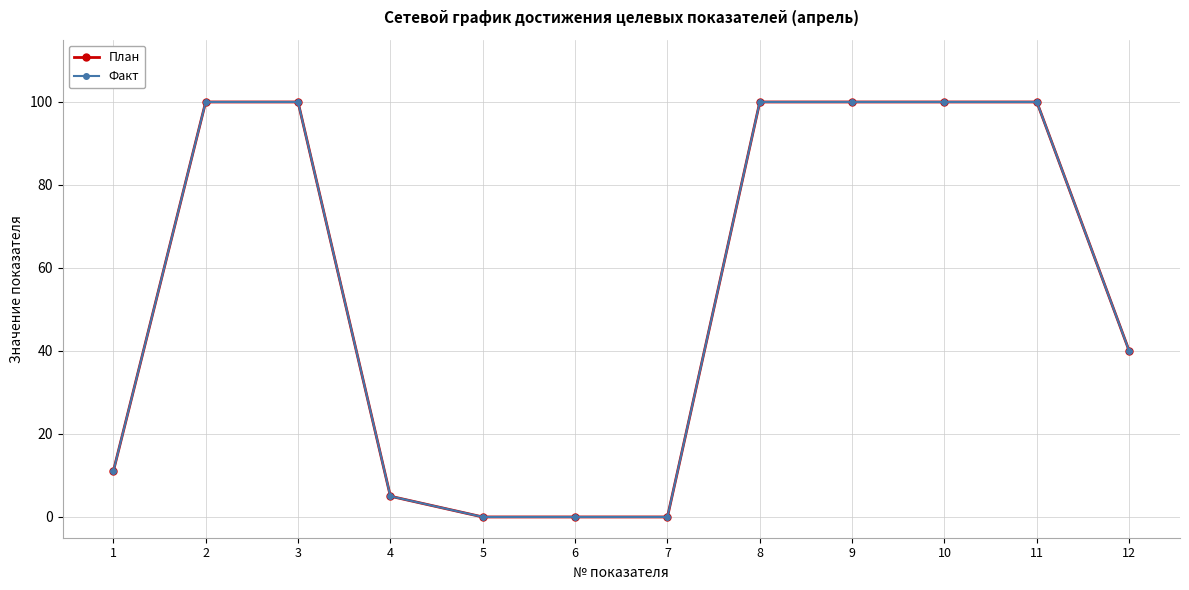

Which series changed the most between 4 and 9?

План